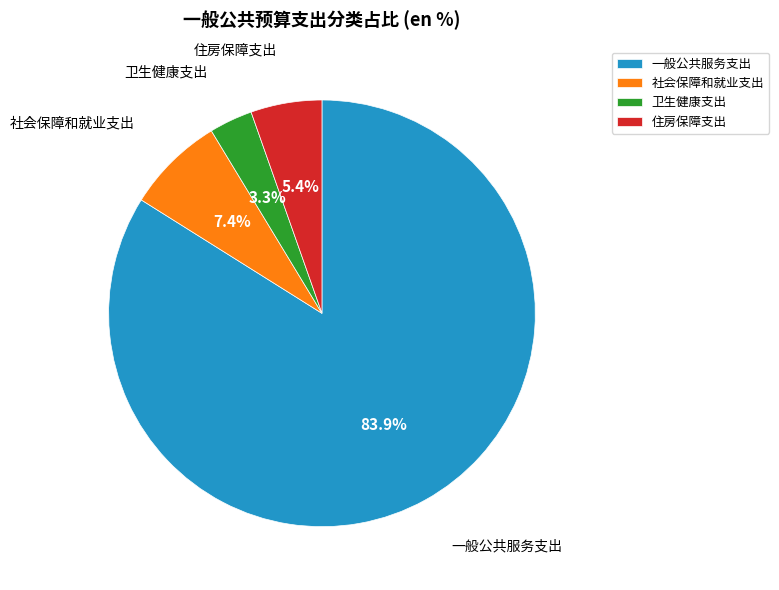

Which category has the smallest portion of the pie?

卫生健康支出